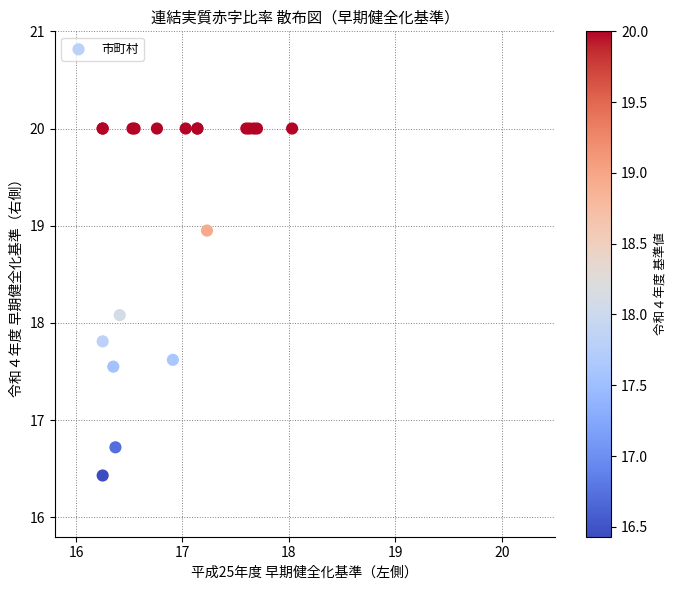

What Y value in the scatter plot is closest to 18?

18.1